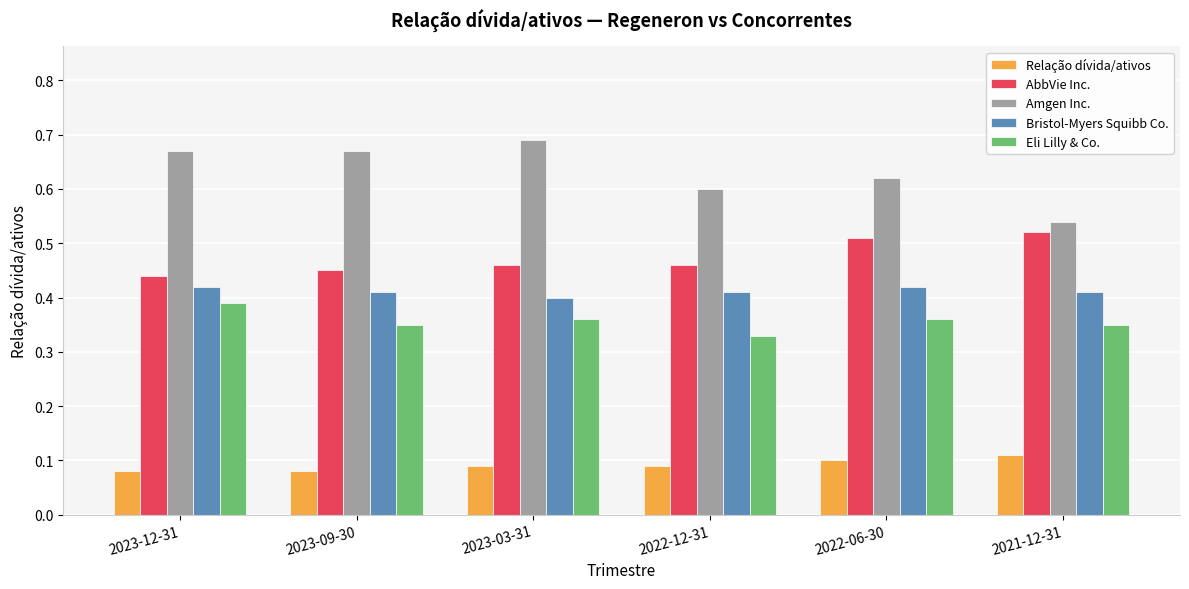

At which label does Relação dívida/ativos reach its peak?

2021-12-31